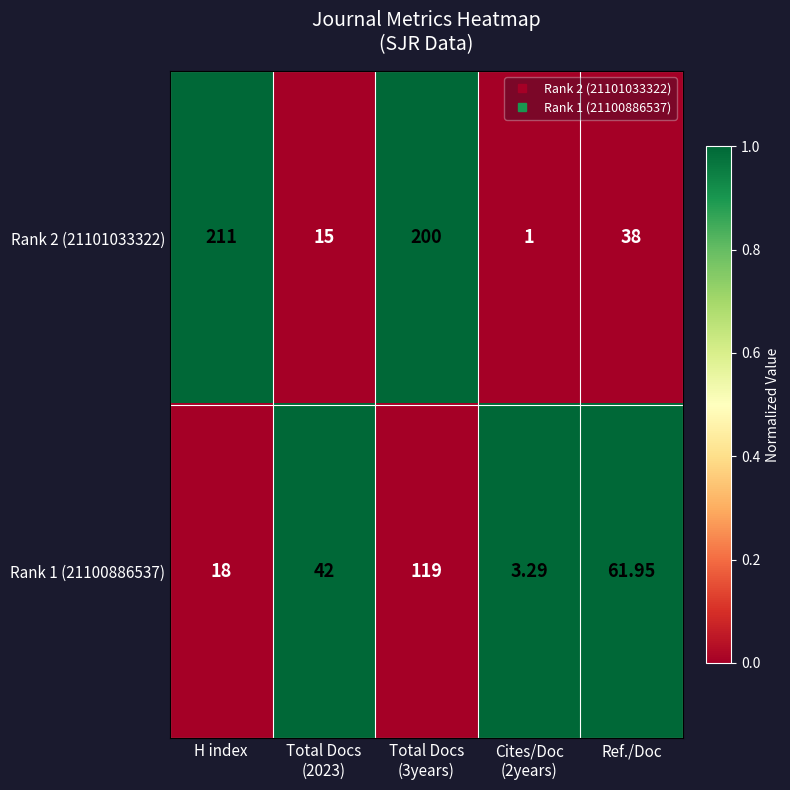

Which category has the highest value in the Rank 2 (21101033322) series?

H index